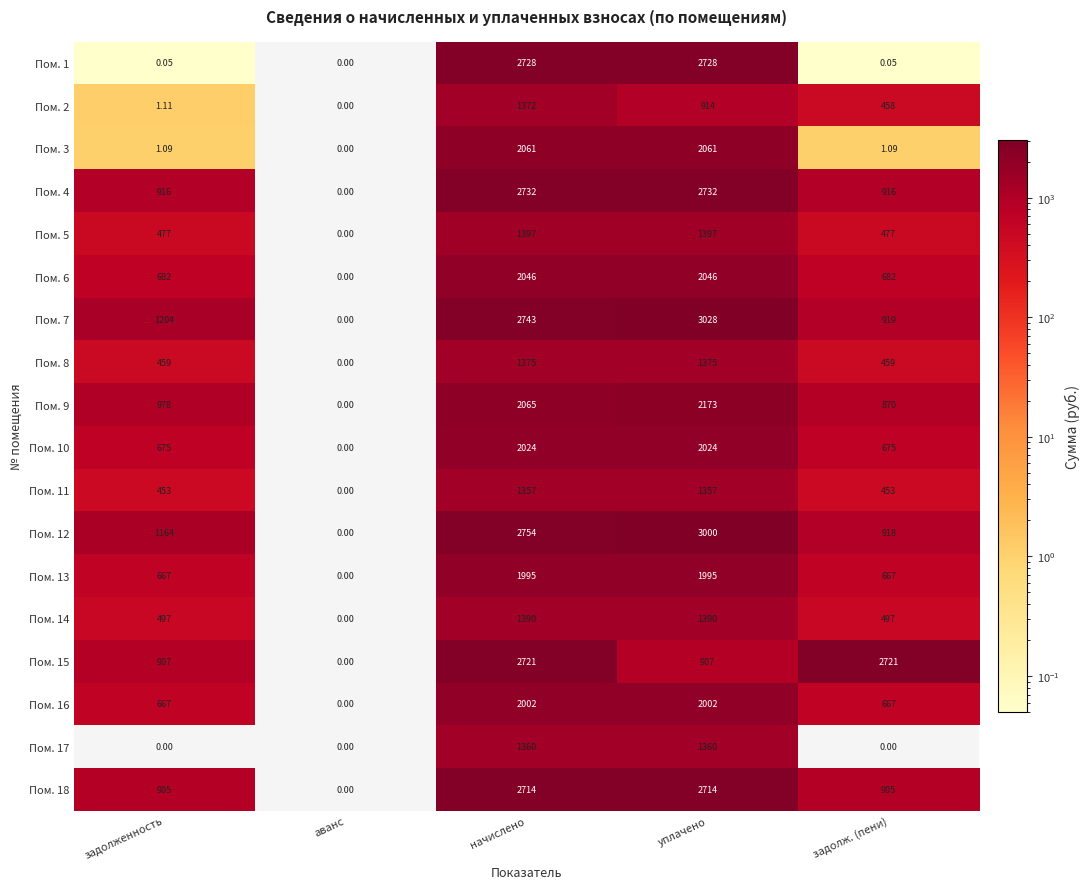

At which label is Пом. 12 closest to 1500?

задолженность